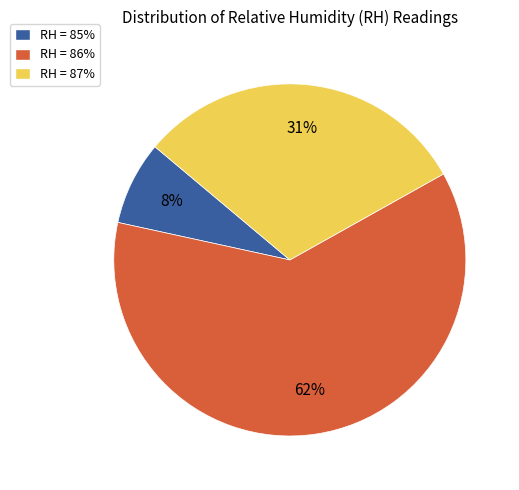

Combined, do RH = 86% and RH = 87% account for over 50%?

Yes